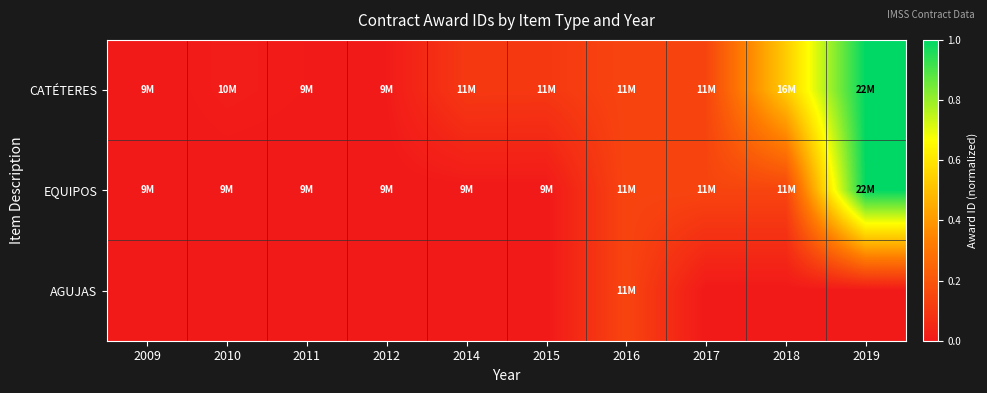

Reading left to right, list all the values displayed in this chart.

CATÉTERES: 2009=0.0	2010=0.0	2011=0.0	2012=0.0	2014=0.1	2015=0.1	2016=0.1	2017=0.1	2018=0.5	2019=1.0
EQUIPOS: 2009=0.0	2010=0.0	2011=0.0	2012=0.0	2014=0.0	2015=0.0	2016=0.1	2017=0.1	2018=0.1	2019=1.0
AGUJAS: 2009=0.0	2010=0.0	2011=0.0	2012=0.0	2014=0.0	2015=0.0	2016=0.1	2017=0.0	2018=0.0	2019=0.0